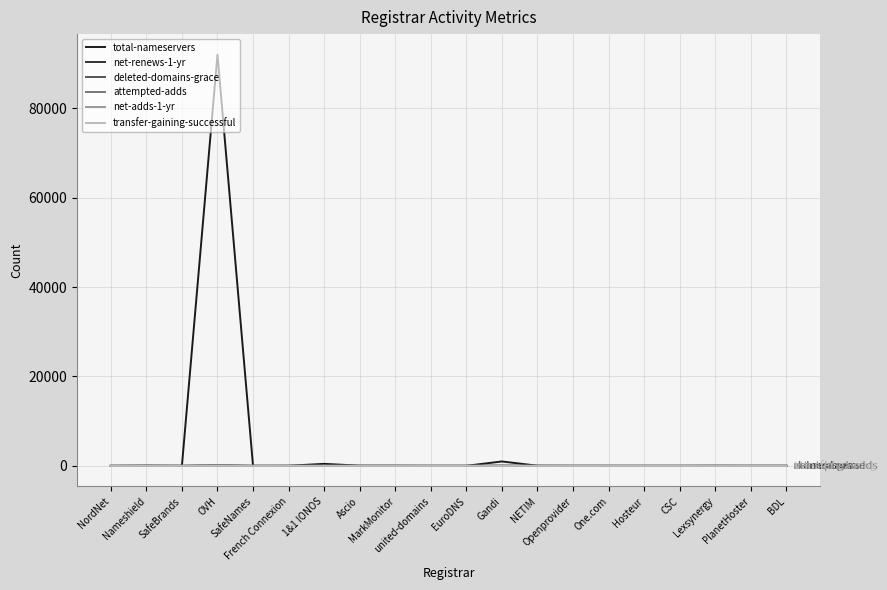

What is the approximate value of total-nameservers at PlanetHoster?

6